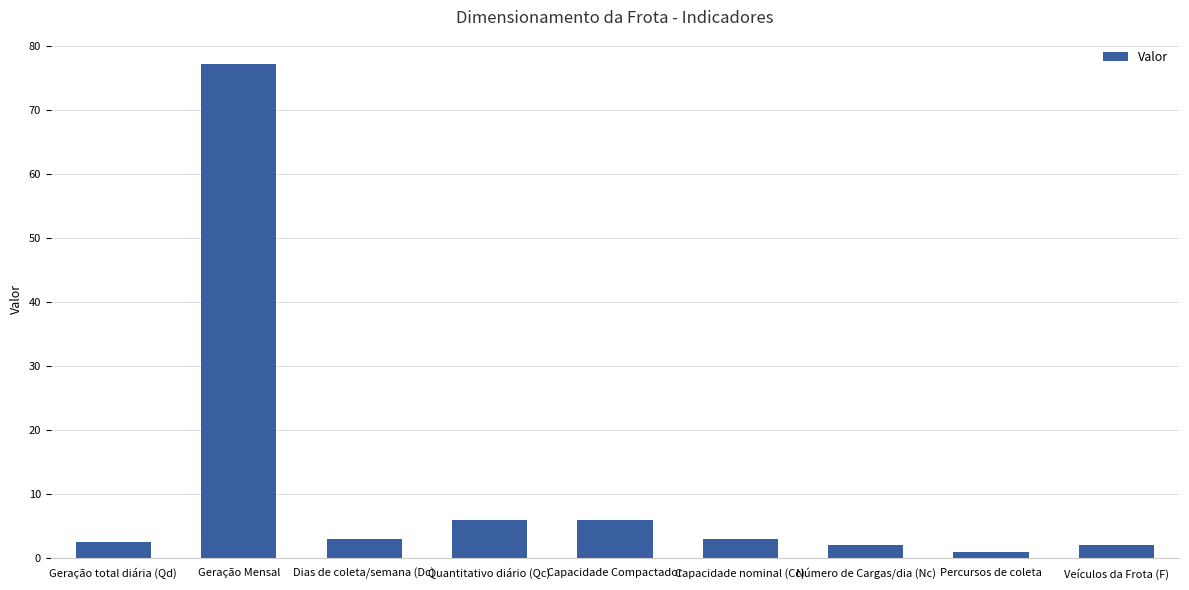

Reading right to left, extract all data points from this chart.

Veículos da Frota (F)=2.0	Percursos de coleta=1.0	Número de Cargas/dia (Nc)=2.0	Capacidade nominal (Cc)=3.0	Capacidade Compactador=6.0	Quantitativo diário (Qc)=6.0	Dias de coleta/semana (Dc)=3.0	Geração Mensal=77.1	Geração total diária (Qd)=2.6